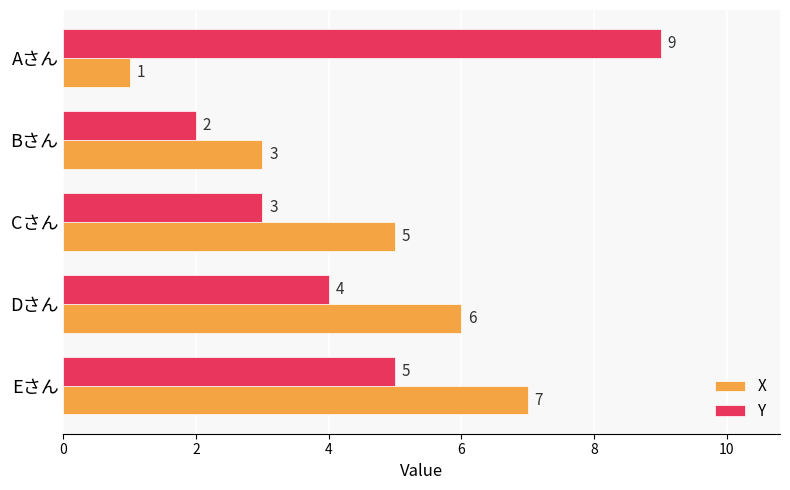

The Y series shows 4 at Dさん. True or false?

True